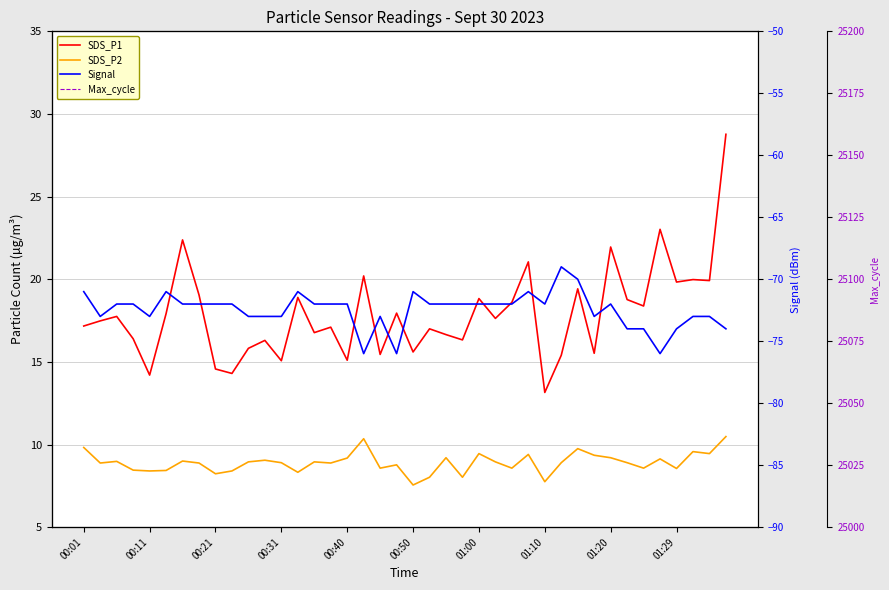

Rank the series by their maximum value, from highest to lowest.

SDS_P1, Max_cycle, SDS_P2, Signal